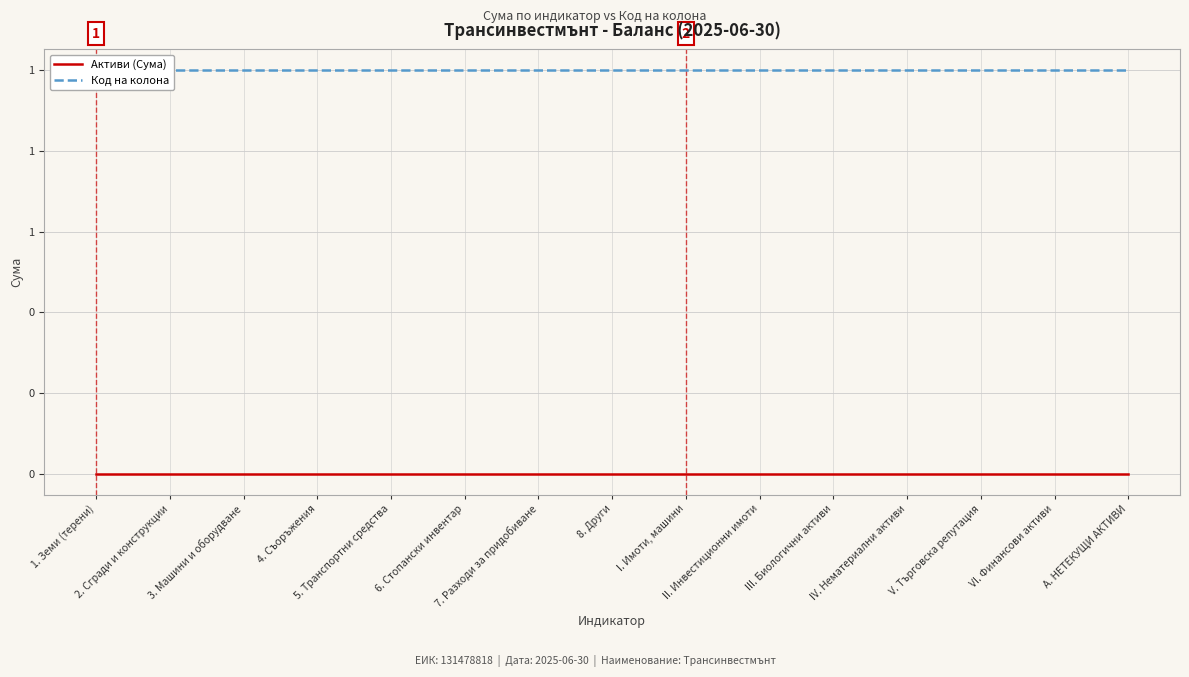

What is the spread (max minus min) of values at V. Търговска репутация?

1